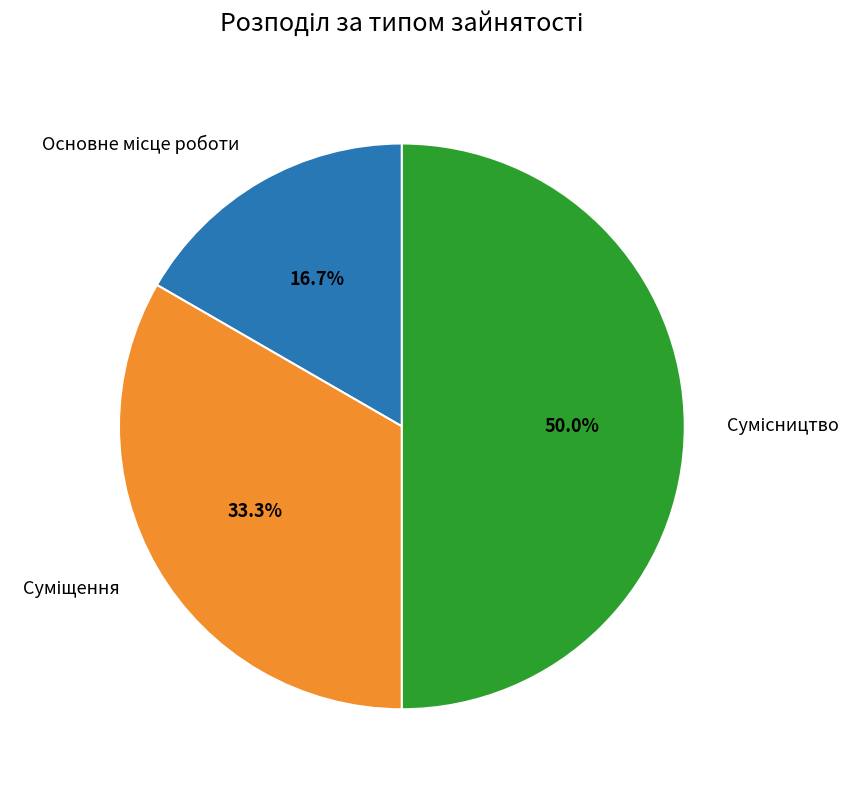

How many segments does this pie chart have?

3